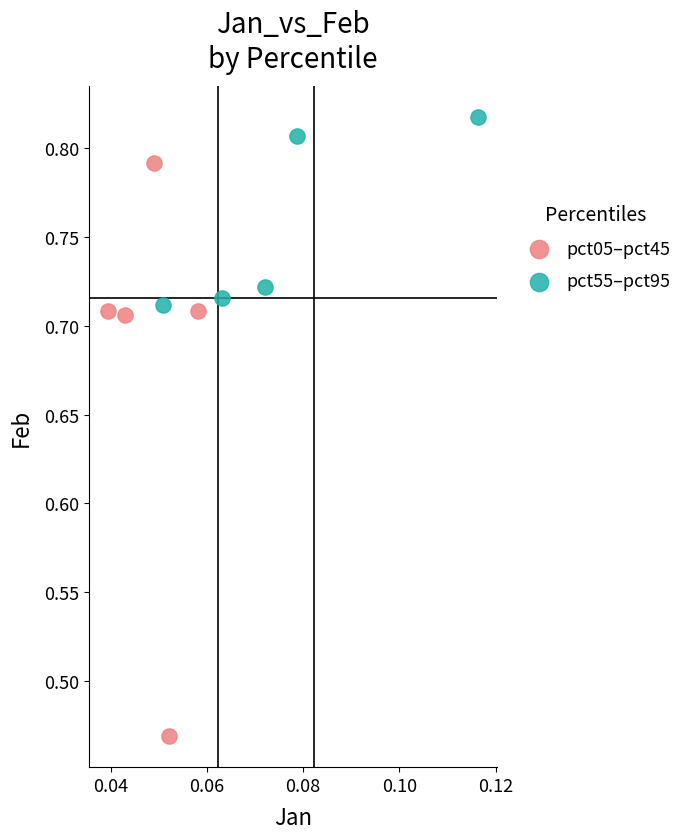

Which series reaches the minimum Y coordinate?

pct05–pct45